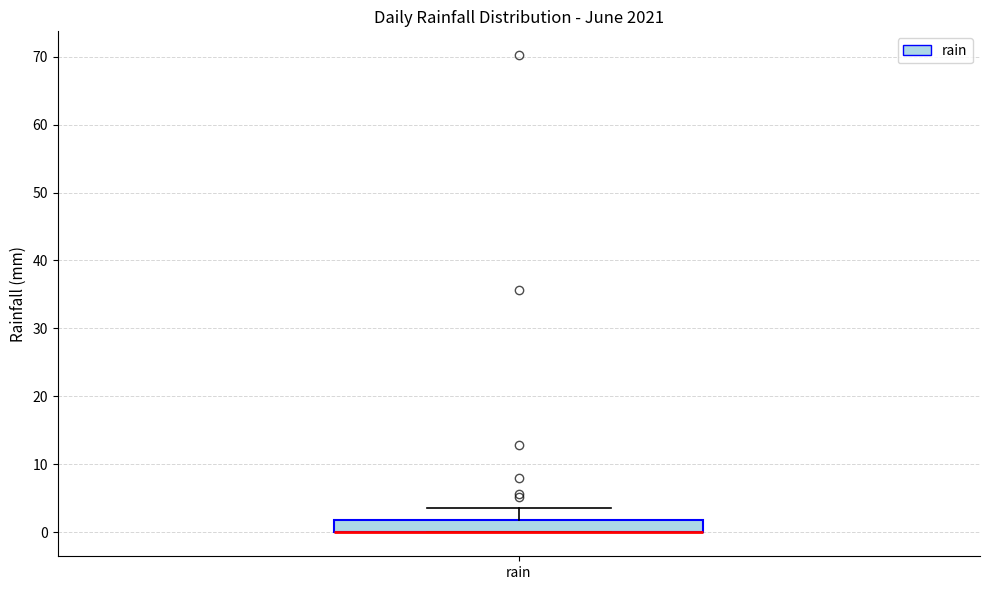

Where is the upper edge of the box for rain on the y-axis? The values are not printed on the chart, so give them approximately, as read against the axis.

2